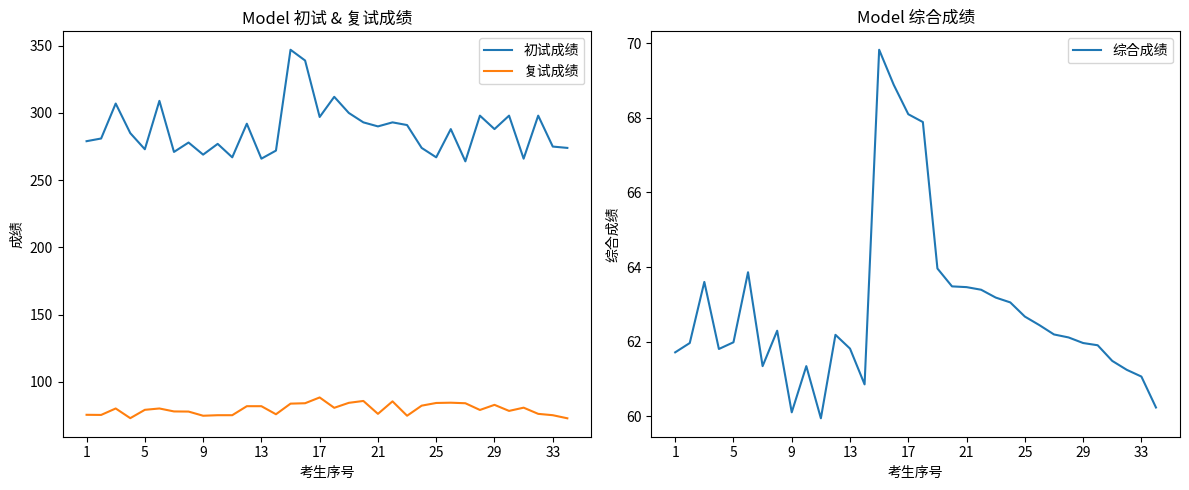

What is the difference between the highest and lowest values at 31?

236.8